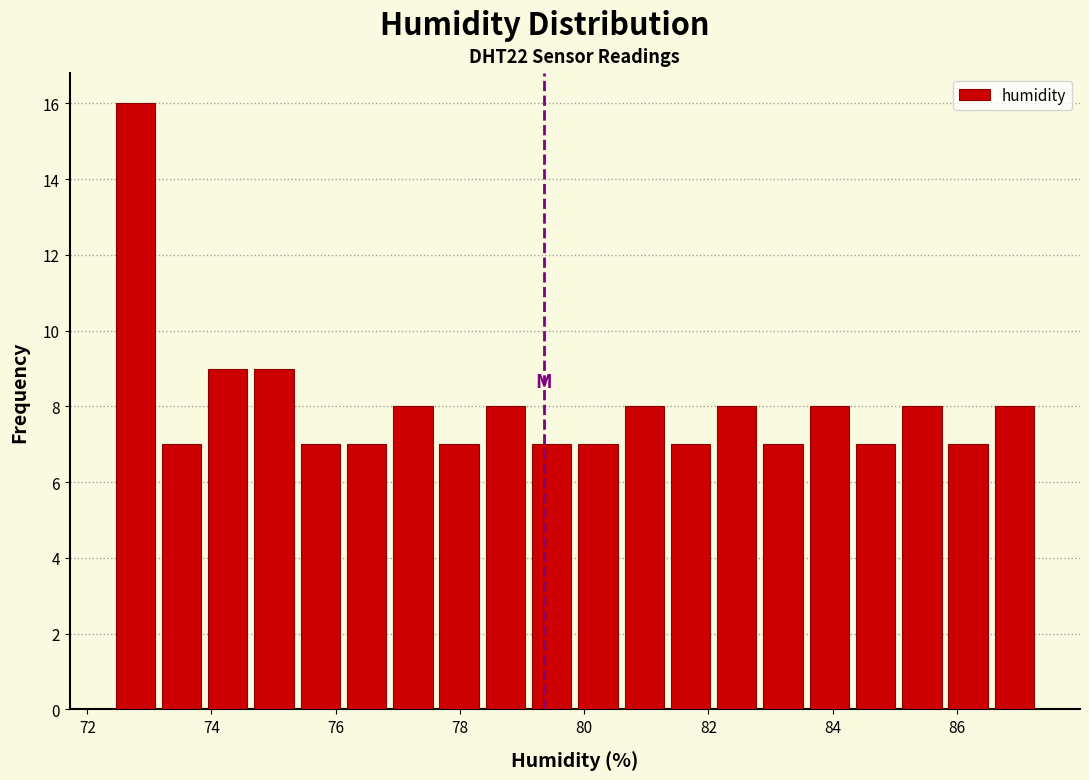

Around what value on the x-axis is the tallest bar? Give the approximate position of its centre, as read against the axis.

72.8